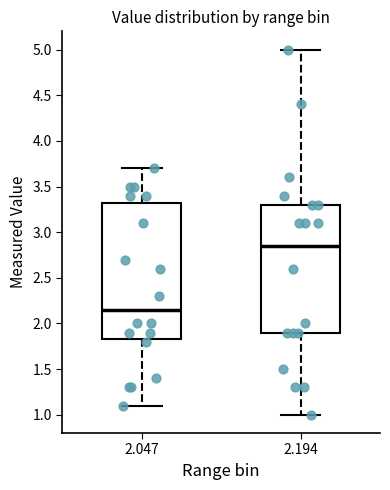

Which box is the tallest, from its lower edge to its upper edge?

2.047